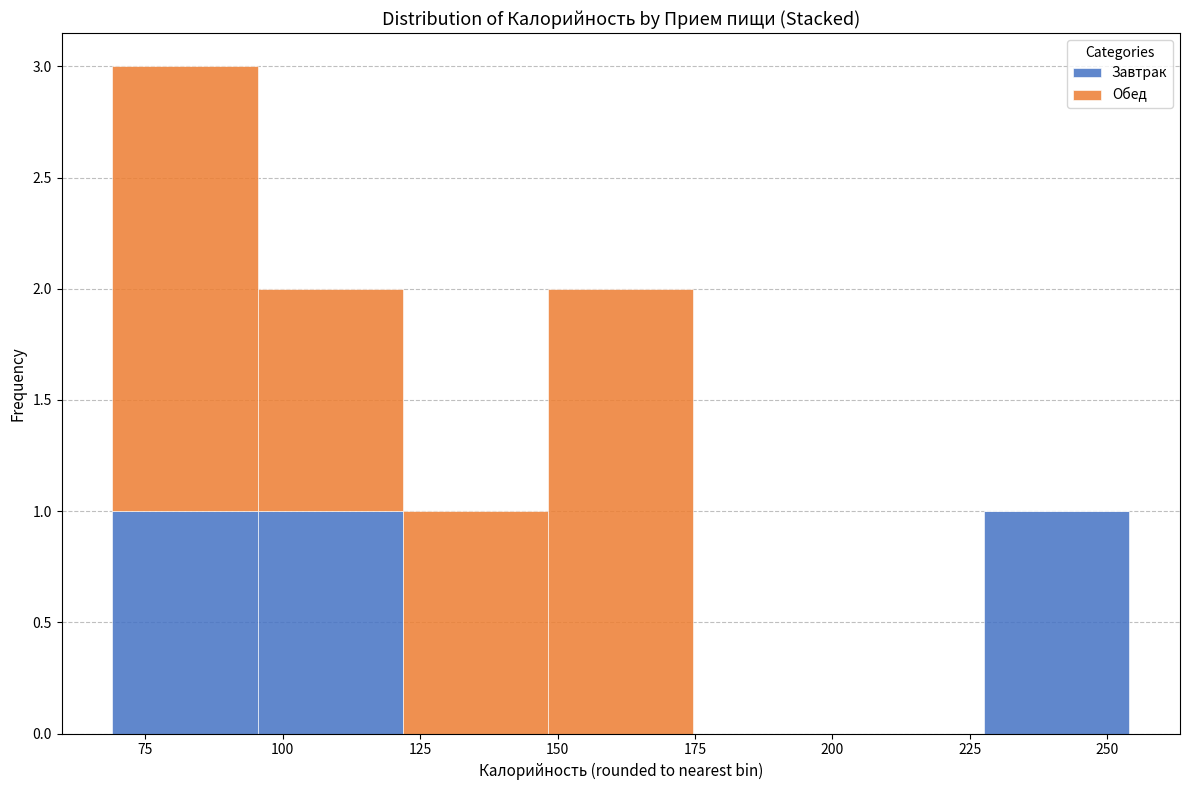

Reading left to right, transcribe this chart: for each stacked bar, give the range it covers on the x-axis and its total height. Neither the bar edges nor the heights are printed on the chart, so give them approximately, as read against the axes.

70 to 95: 3
95 to 120: 2
120 to 150: 1
150 to 175: 2
175 to 200: 0
200 to 230: 0
230 to 255: 1